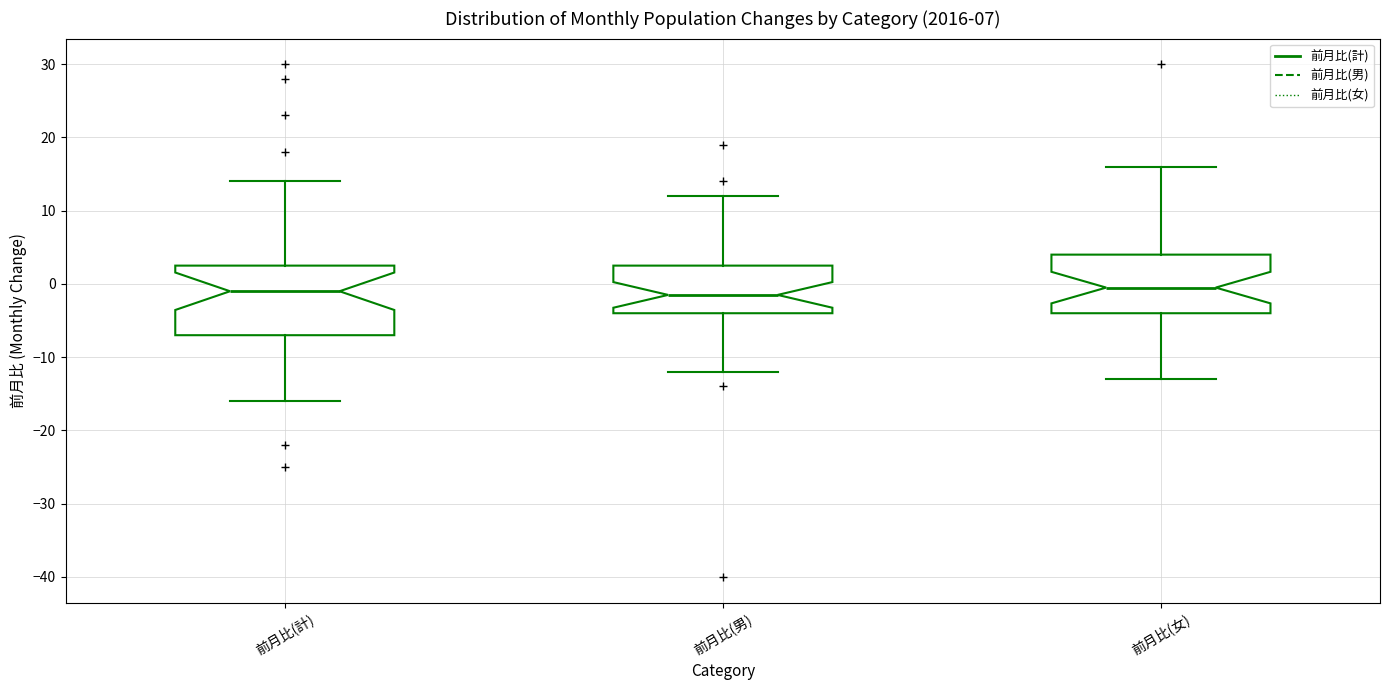

Reading left to right, read every box against the y-axis: the position of its median line, the range the box covers, and the ends of its whiskers. The values are not printed on the chart, so give them approximately, as read against the axis.

前月比(計): median -1, box -7 to 3, whiskers -16 to 14
前月比(男): median -1, box -4 to 3, whiskers -12 to 12
前月比(女): median 0, box -4 to 4, whiskers -13 to 16